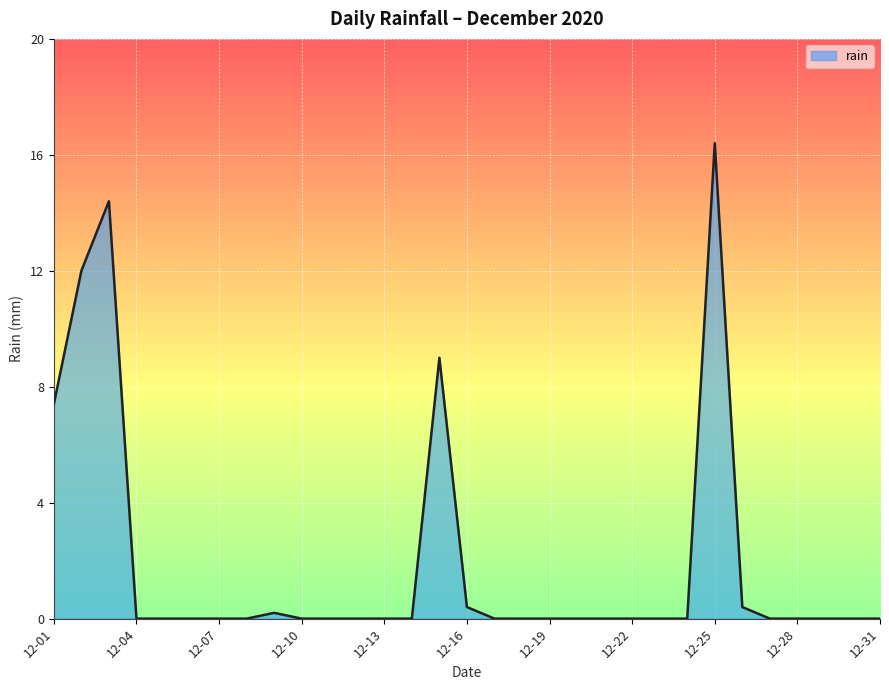

What is the greatest value displayed?

16.4